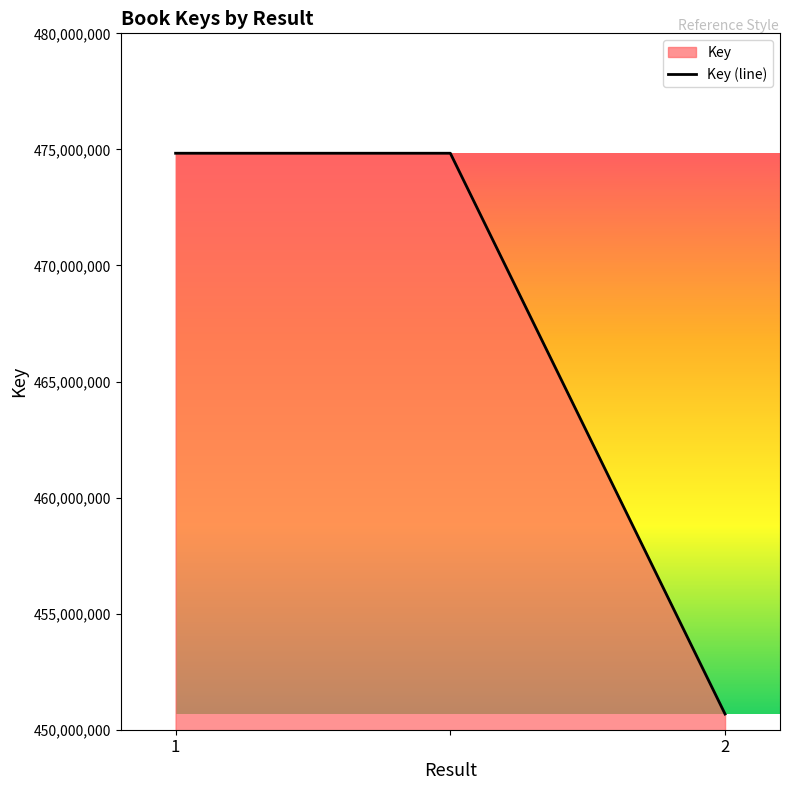

Between 2 and 1, which is larger?

1